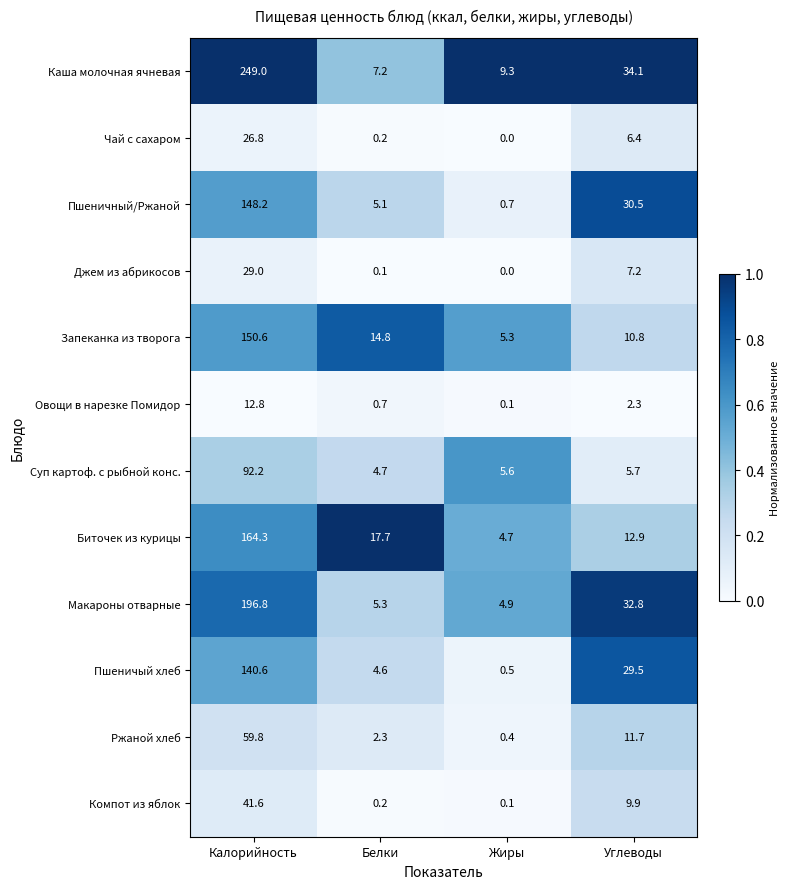

How many distinct data groups are displayed?

12